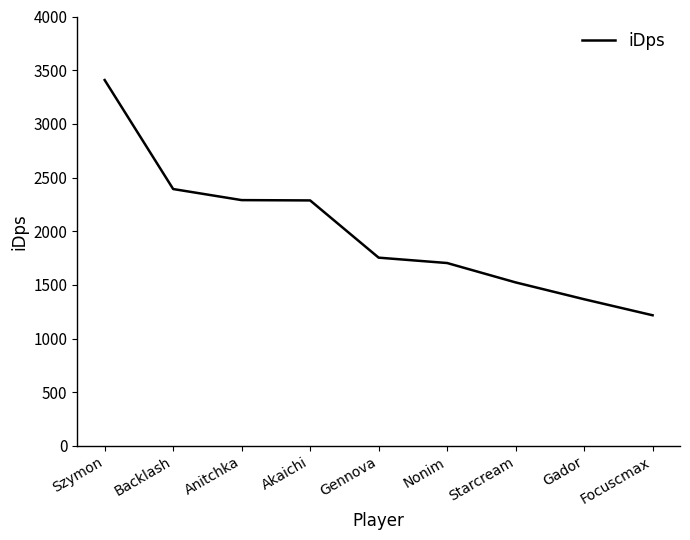

What is the difference between the values at Szymon and Gador?

2042.1